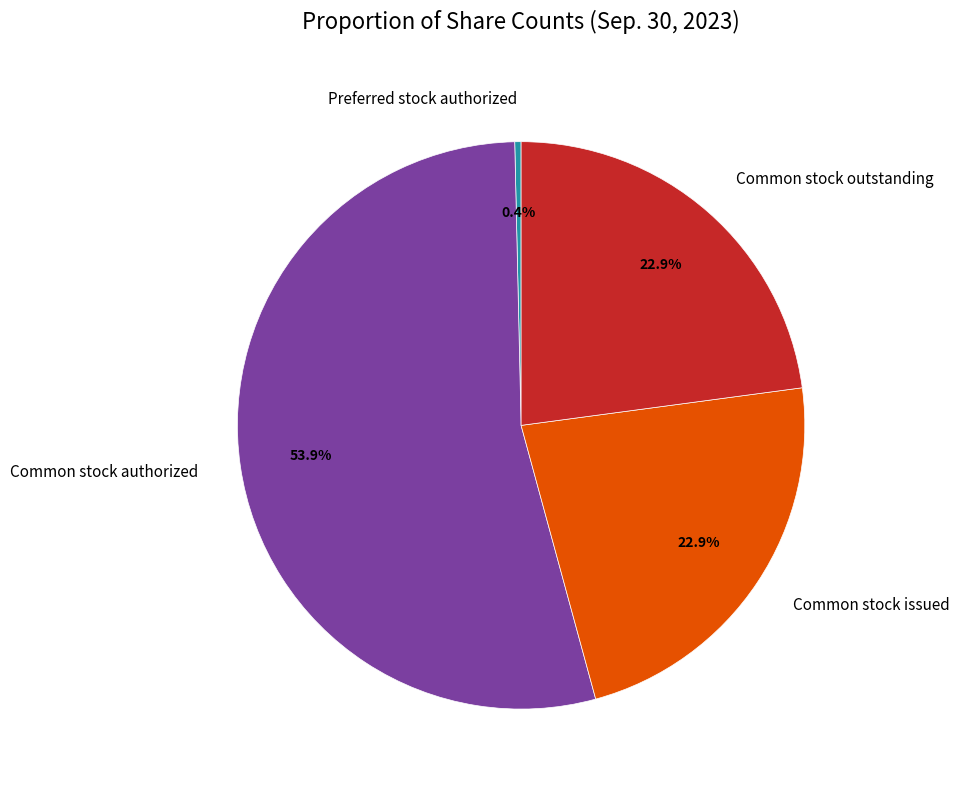

Is the sum of Common stock authorized and Common stock outstanding greater than half?

Yes